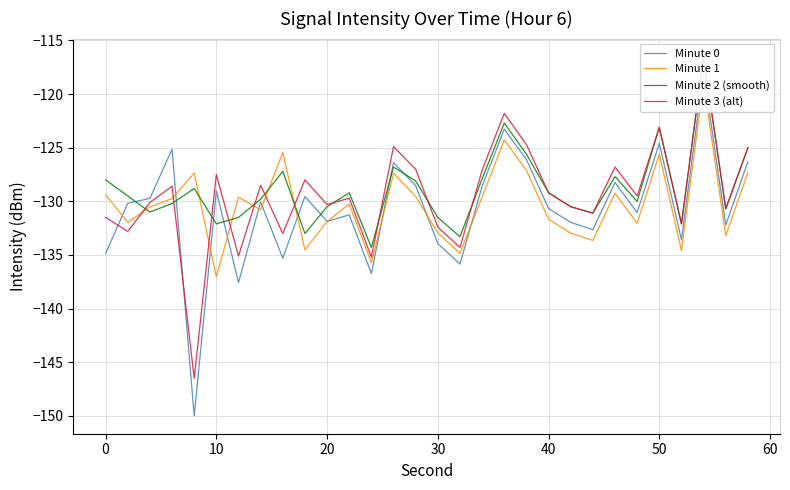

List the series in order of their overall mean, highest first.

Minute 2 (smooth), Minute 3 (alt), Minute 1, Minute 0